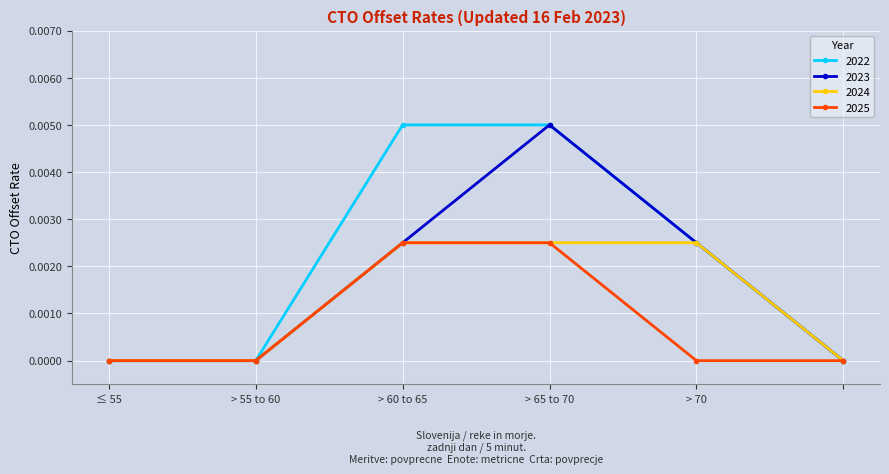

Rank the series by their average value, from lowest to highest.

2025, 2024, 2023, 2022